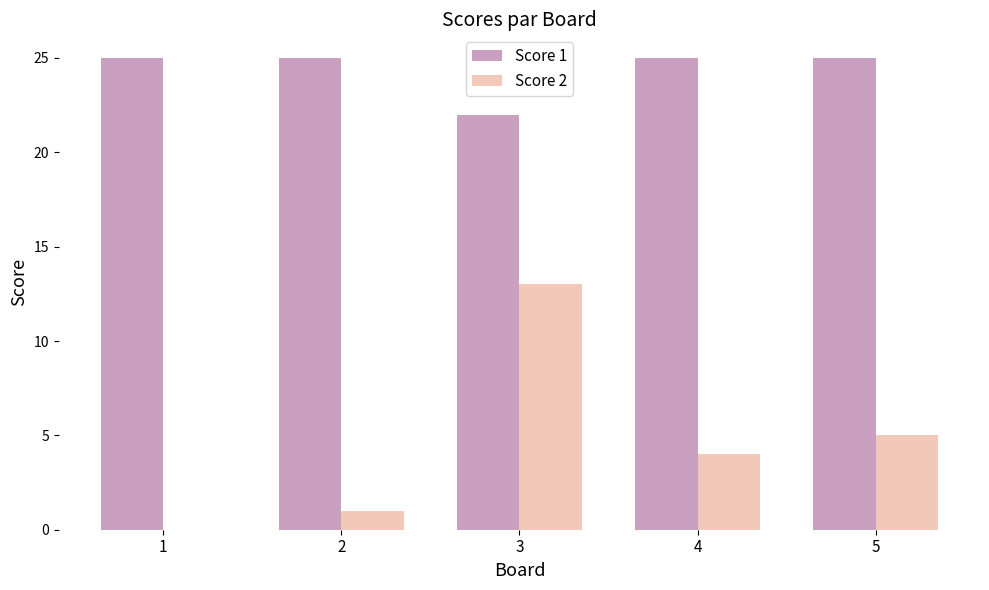

Which series has the largest total across all categories?

Score 1